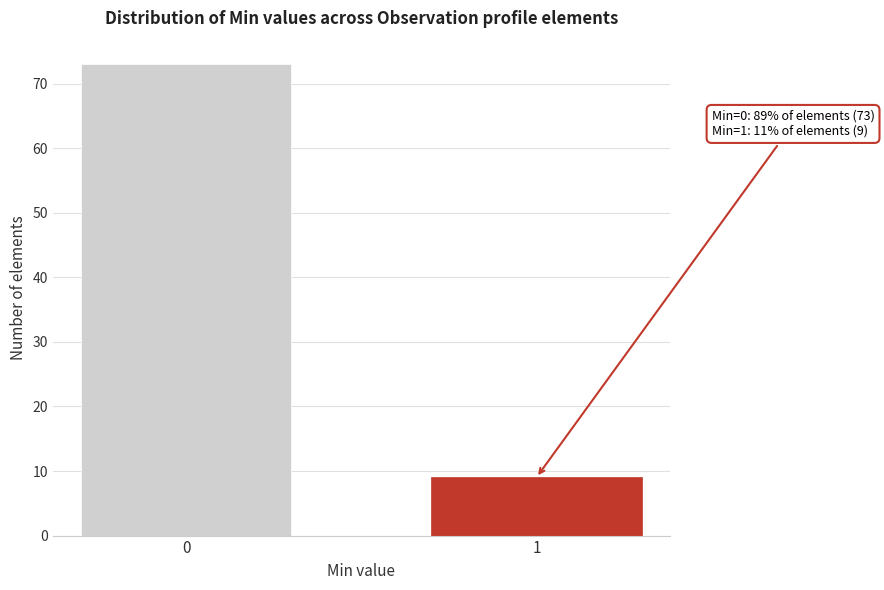

Reading left to right, extract all data points from this chart.

0=73	1=9